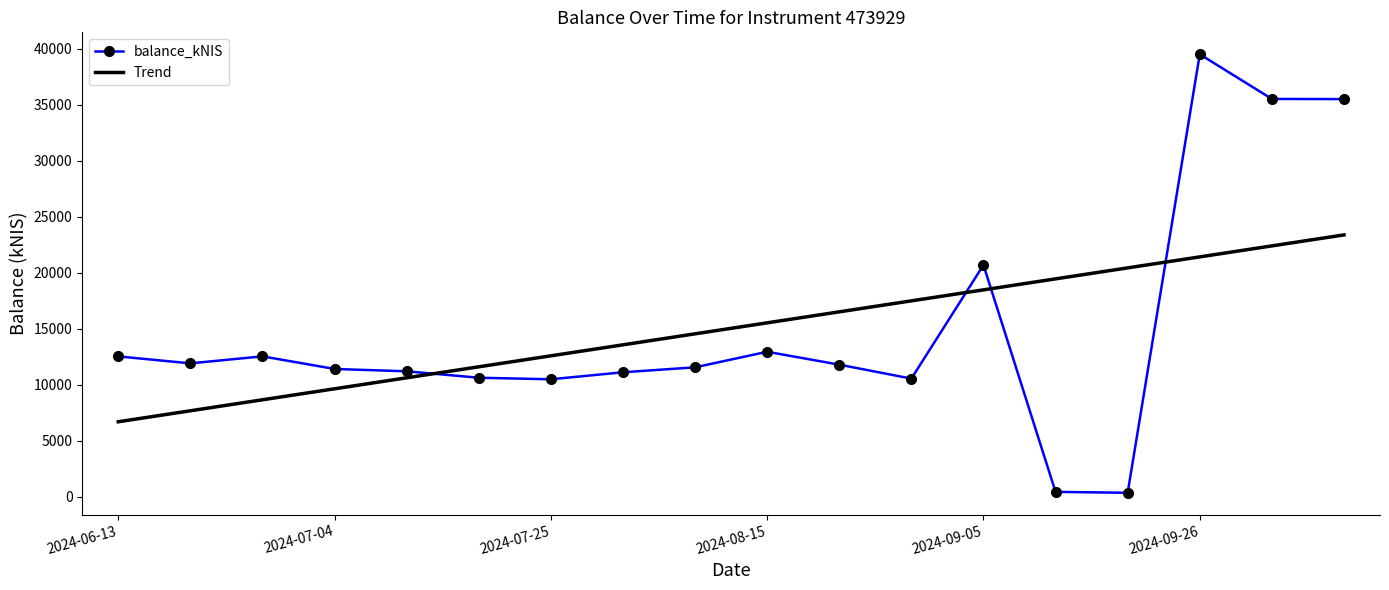

What is the difference between the maximum and minimum values in the balance_kNIS series?

39119.1